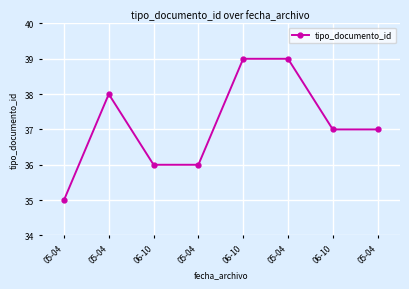

How many lines are shown in the chart?

1